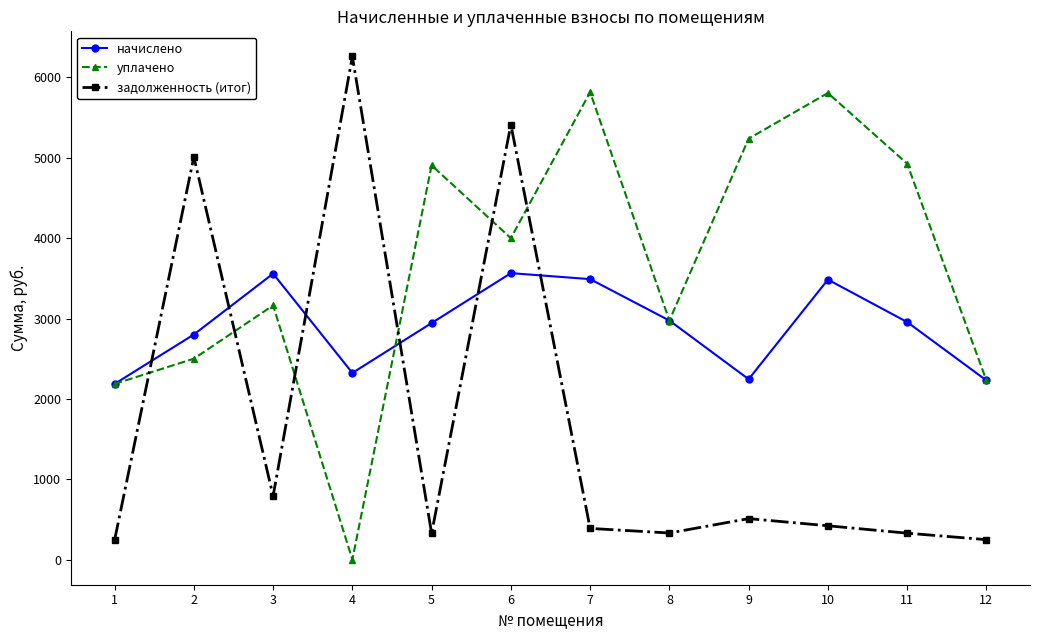

Rank the series by their average value, from highest to lowest.

уплачено, начислено, задолженность (итог)